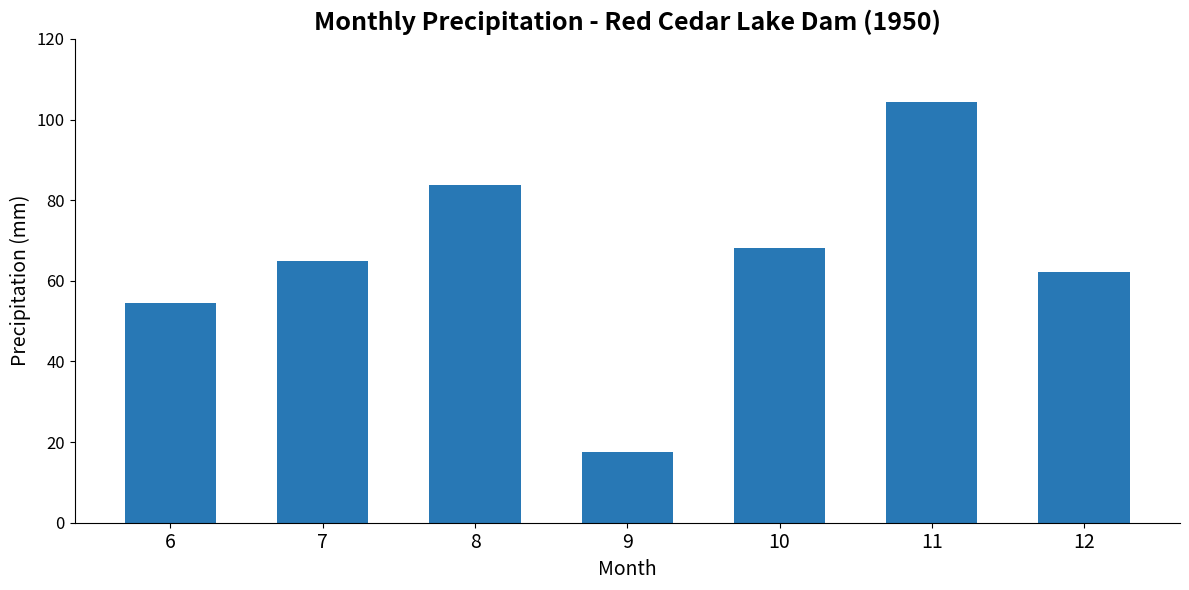

What is the minimum value shown in the chart?

17.6